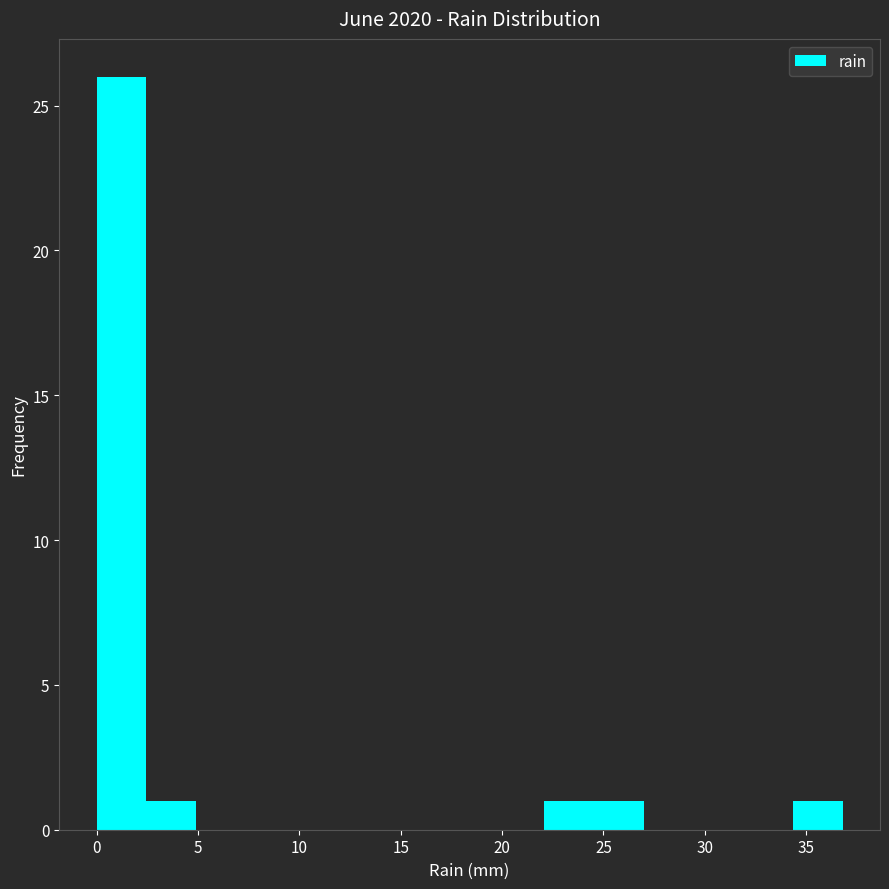

Reading left to right, transcribe this chart: for each bar, give the range it covers on the x-axis and its height. Neither the bar edges nor the heights are printed on the chart, so give them approximately, as read against the axes.

0.0 to 2.5: 26
2.5 to 5.0: 1
5.0 to 7.5: 0
7.5 to 10.0: 0
10.0 to 12.5: 0
12.5 to 14.5: 0
14.5 to 17.0: 0
17.0 to 19.5: 0
19.5 to 22.0: 0
22.0 to 24.5: 1
24.5 to 27.0: 1
27.0 to 29.5: 0
29.5 to 32.0: 0
32.0 to 34.5: 0
34.5 to 37.0: 1